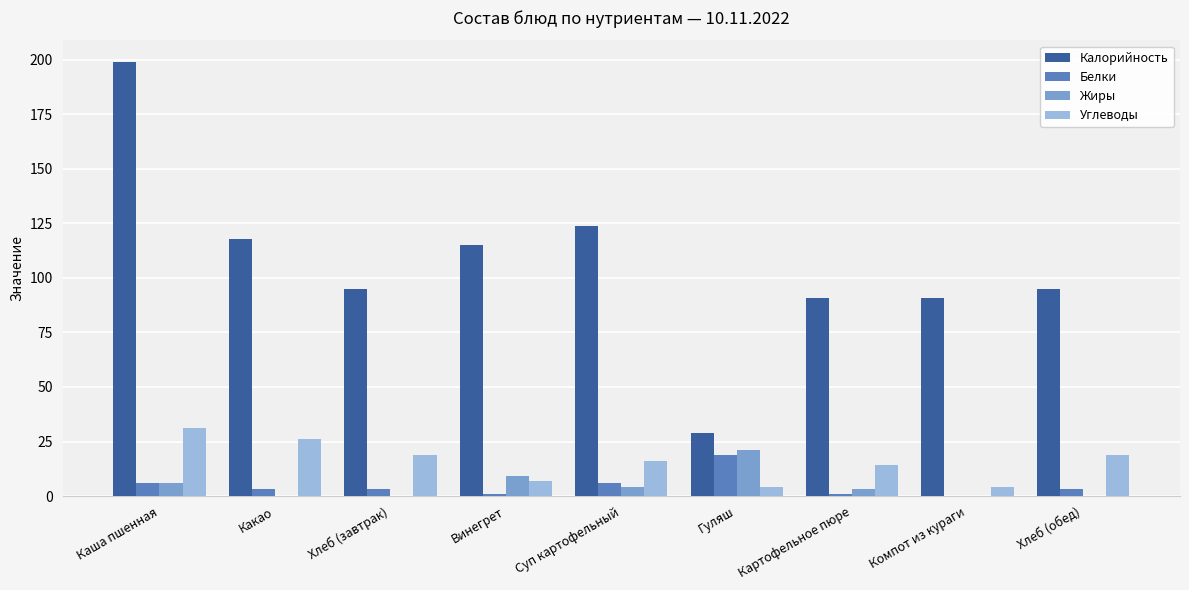

Read the Калорийность value at Суп картофельный.

124.0